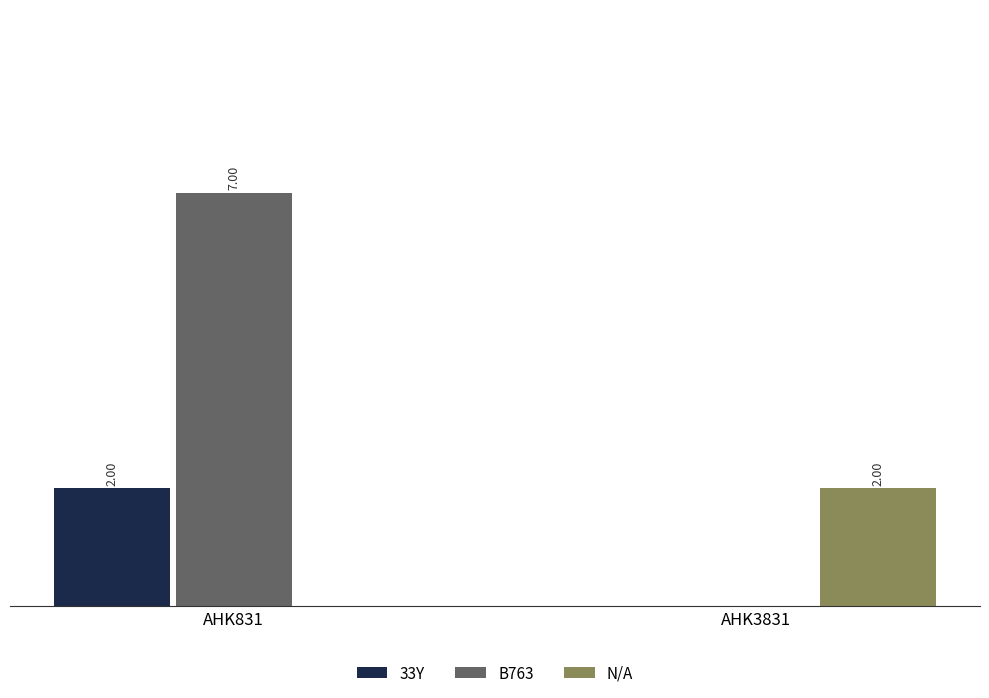

Which series has the largest total across all categories?

B763